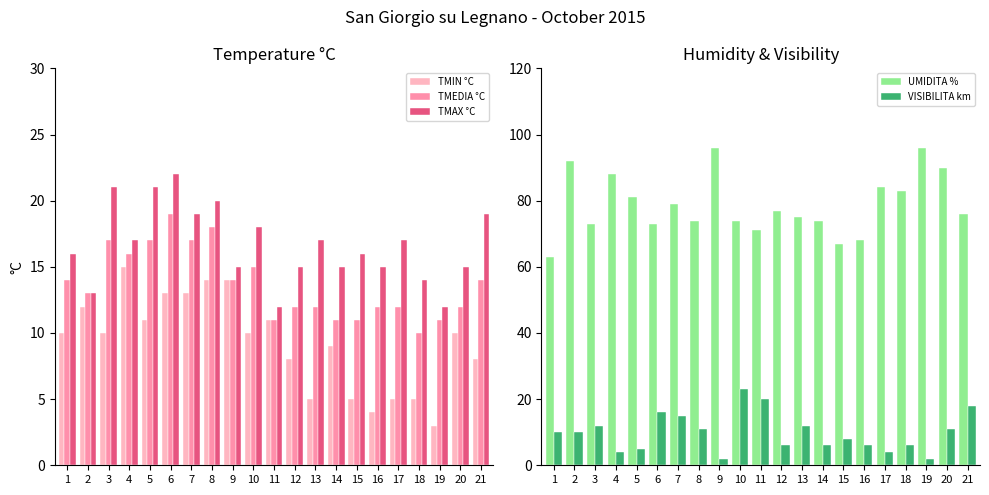

Rank the categories by TMEDIA °C value from lowest to highest.

18, 11, 14, 15, 19, 12, 13, 16, 17, 20, 2, 1, 9, 21, 10, 4, 3, 5, 7, 8, 6